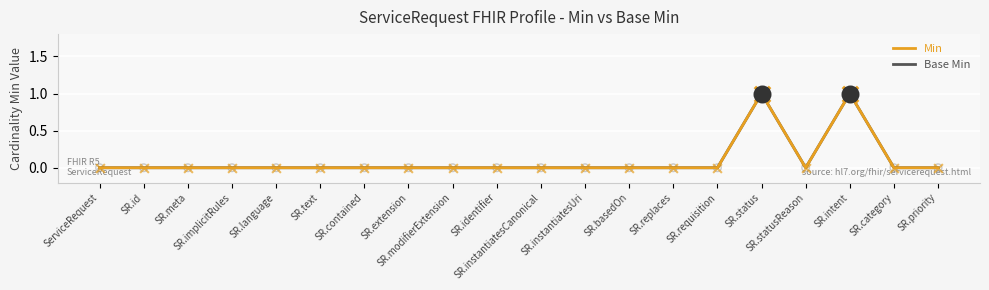

At which category is the sum across all series the highest?

SR.status